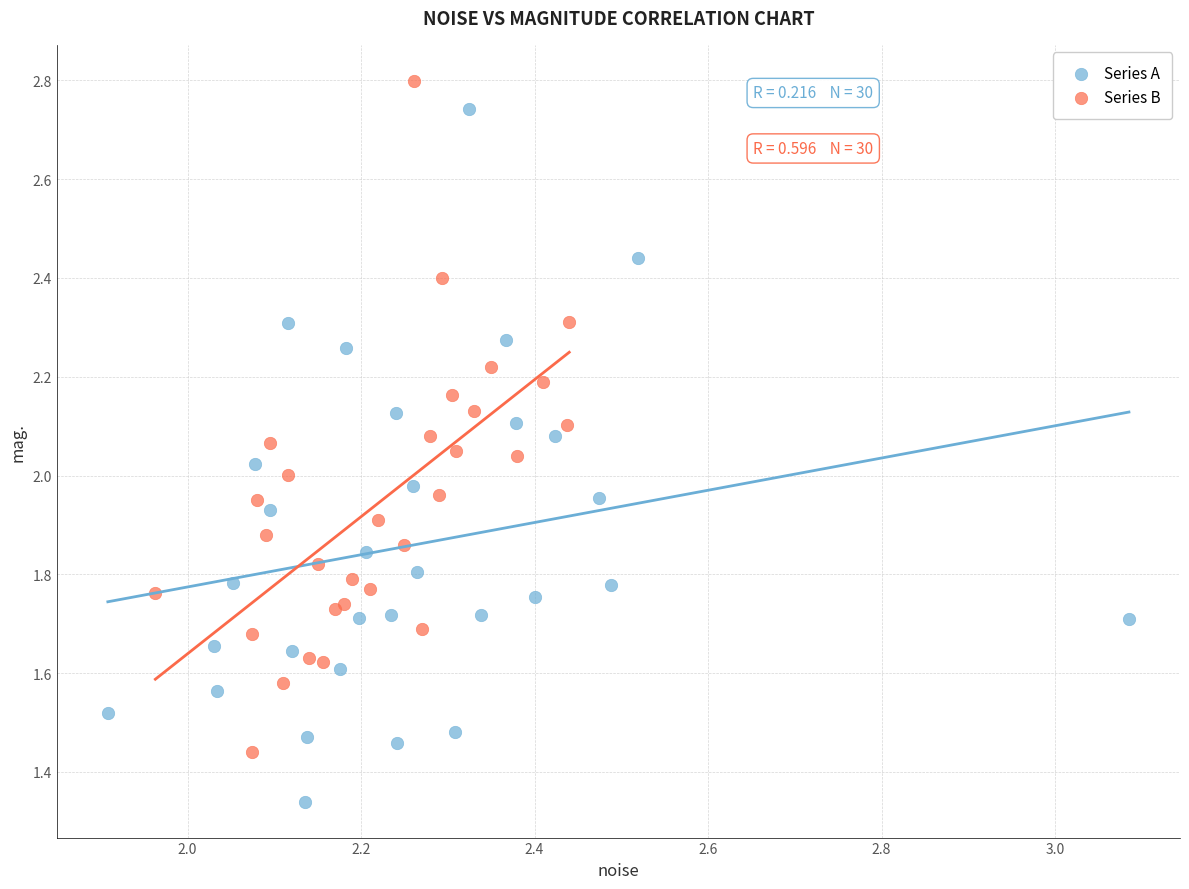

Which series reaches the minimum Y coordinate?

Series A